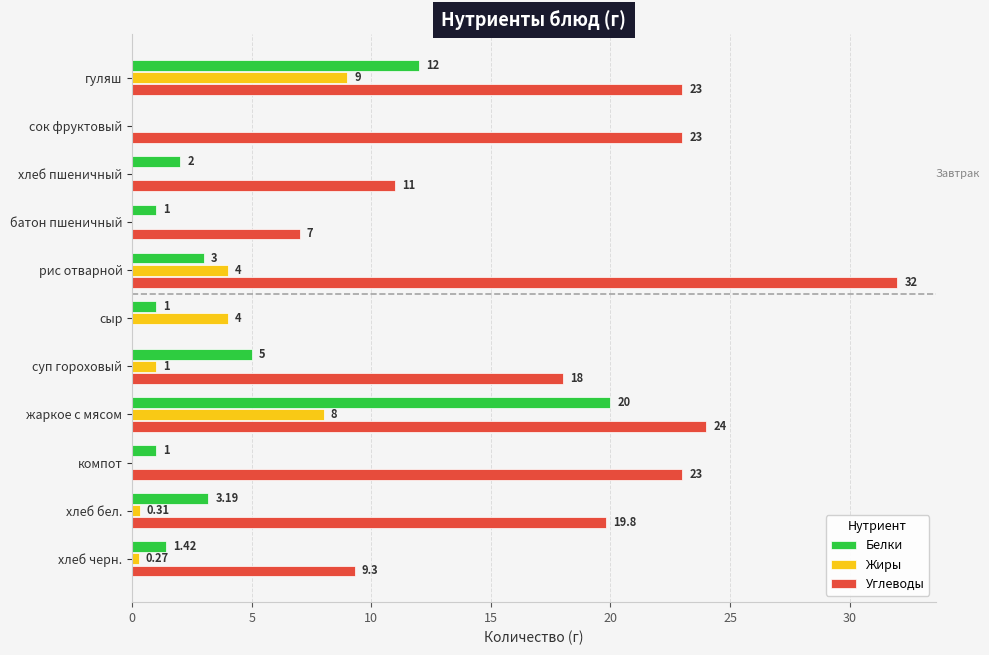

Which series has the largest total across all categories?

Углеводы